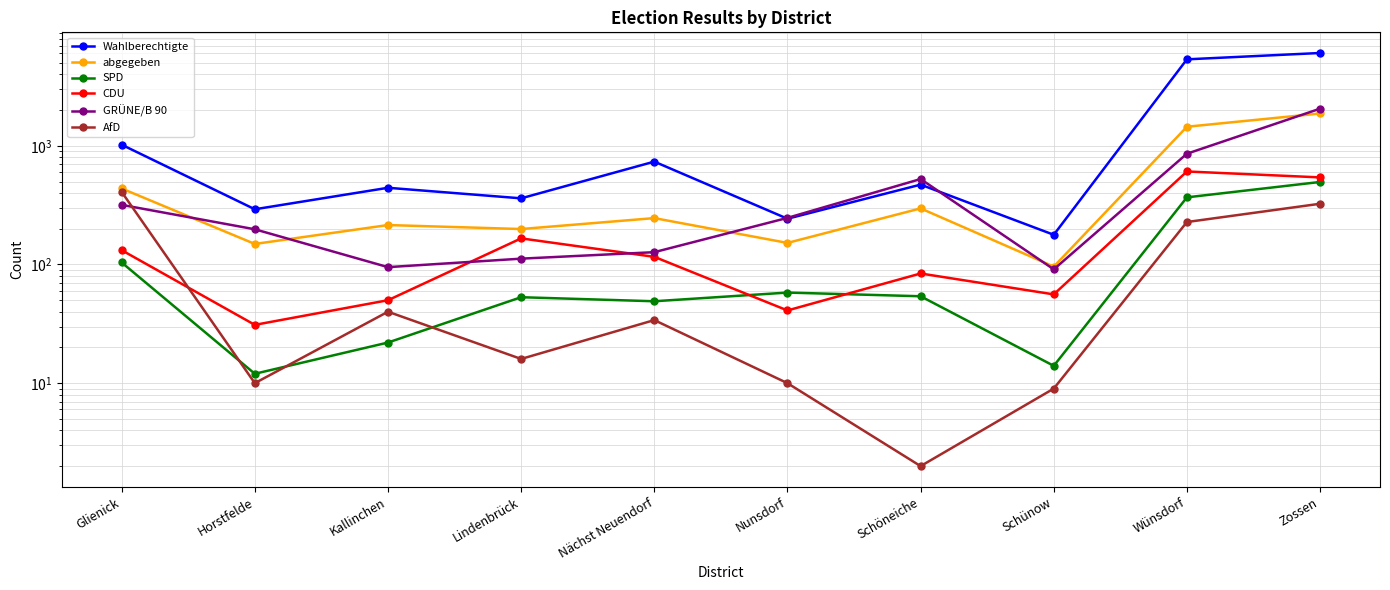

Rank the series at Kallinchen from highest to lowest value.

Wahlberechtigte, abgegeben, GRÜNE/B 90, CDU, AfD, SPD